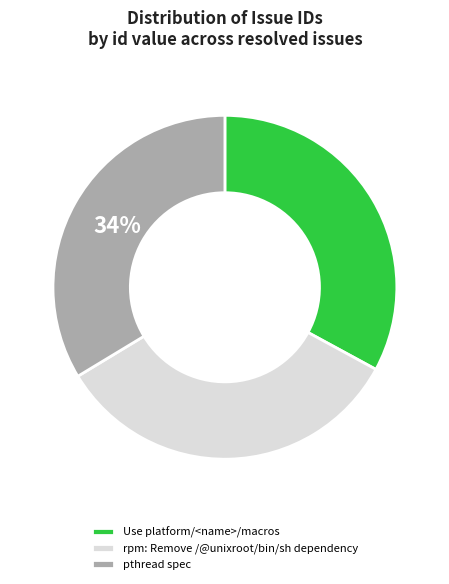

Combined, do pthread spec and rpm: Remove /@unixroot/bin/sh dependency account for over 50%?

Yes